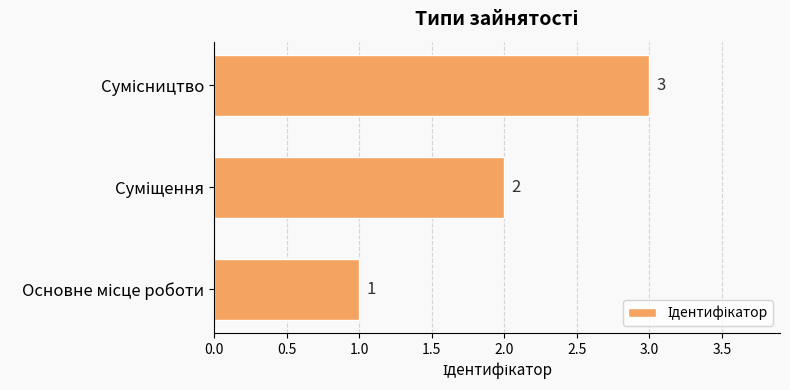

Count the values in the range 1 to 3.

3